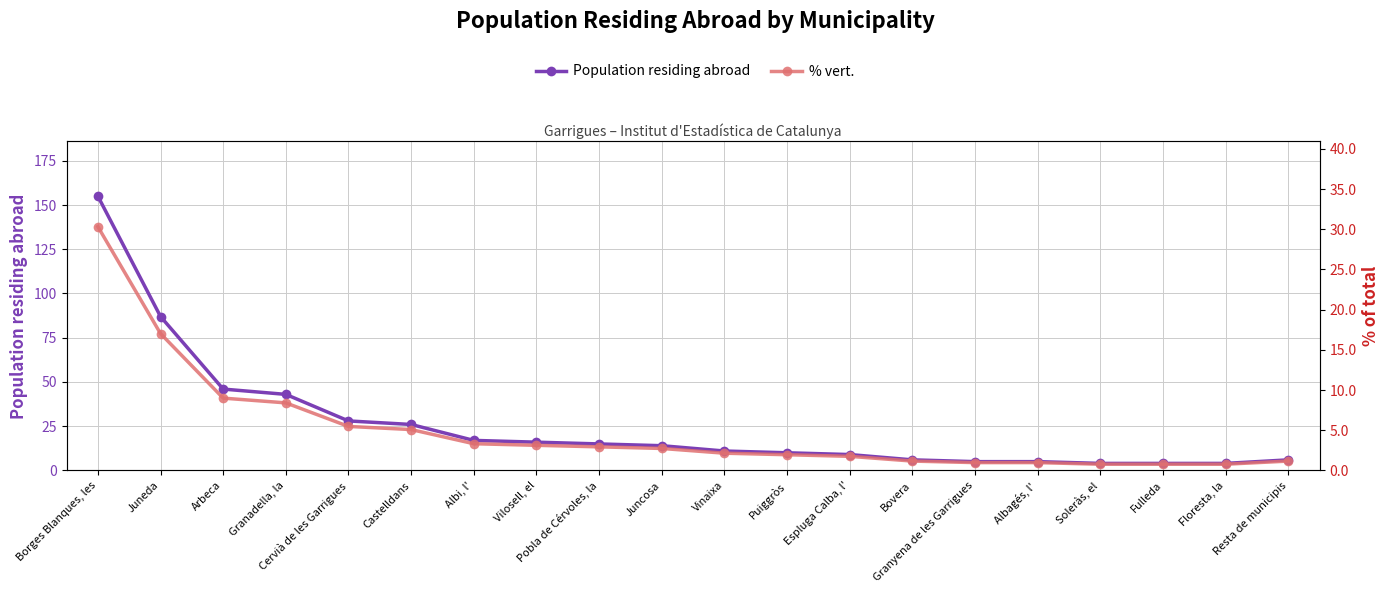

At which label is % vert. closest to 15?

Juneda